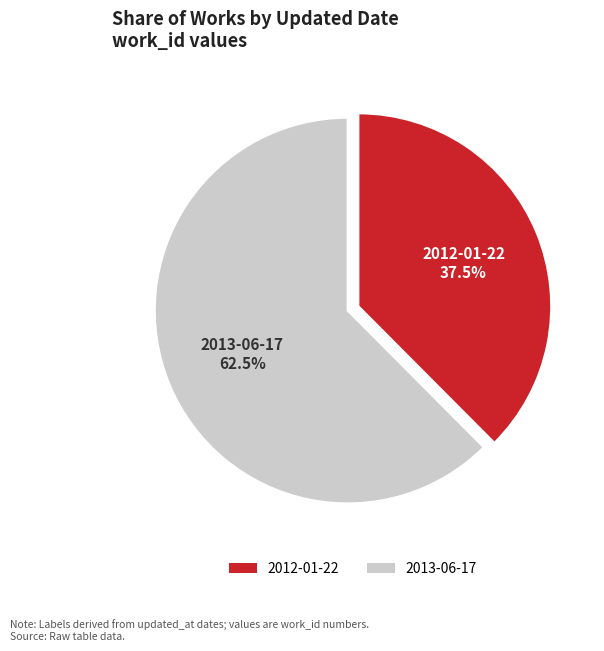

Rank the categories by value from lowest to highest.

2012-01-22, 2013-06-17